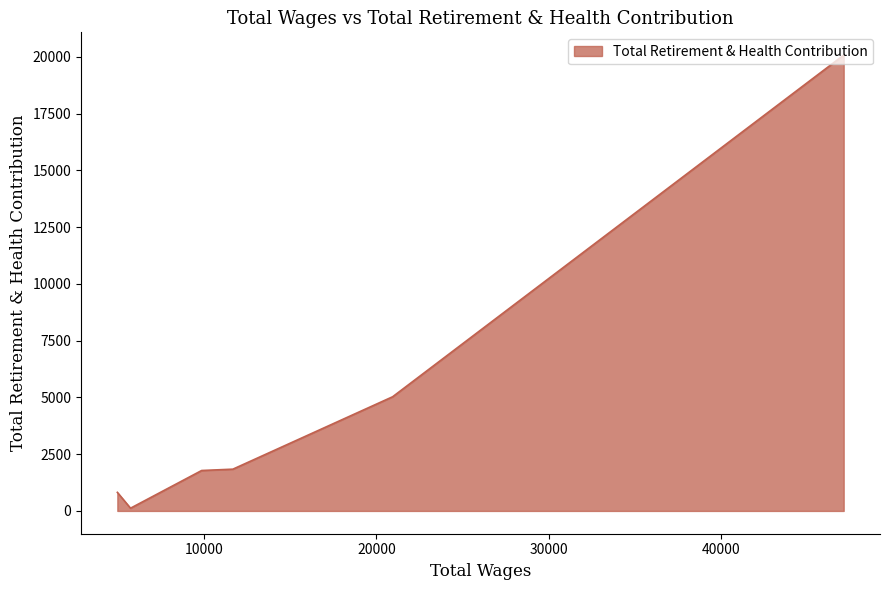

How many lines are shown in the chart?

1